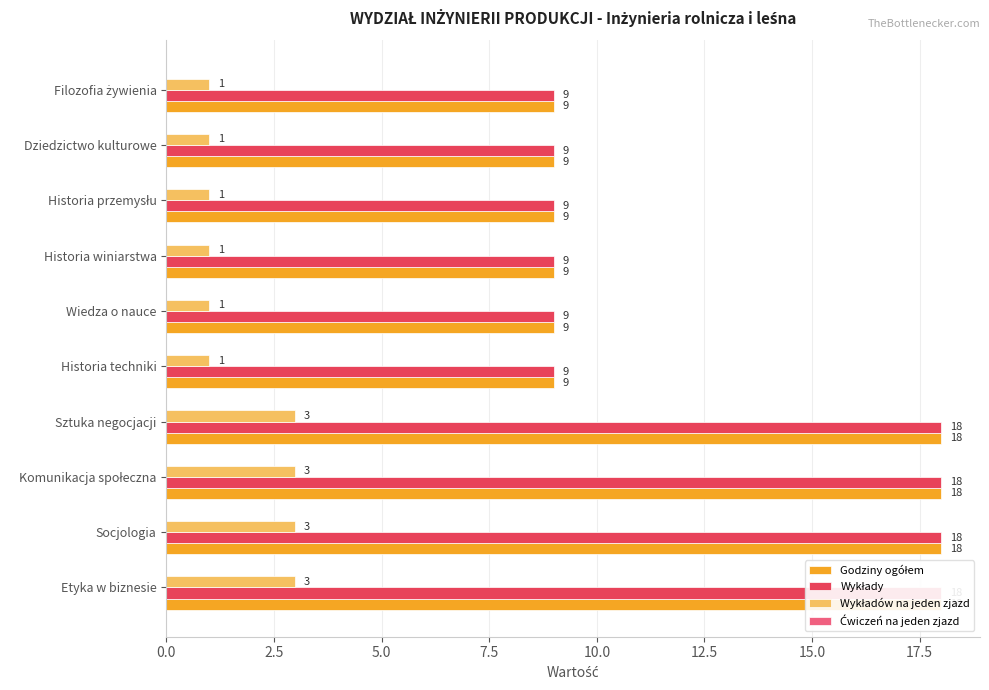

Which series has the largest range (max minus min)?

Godziny ogółem